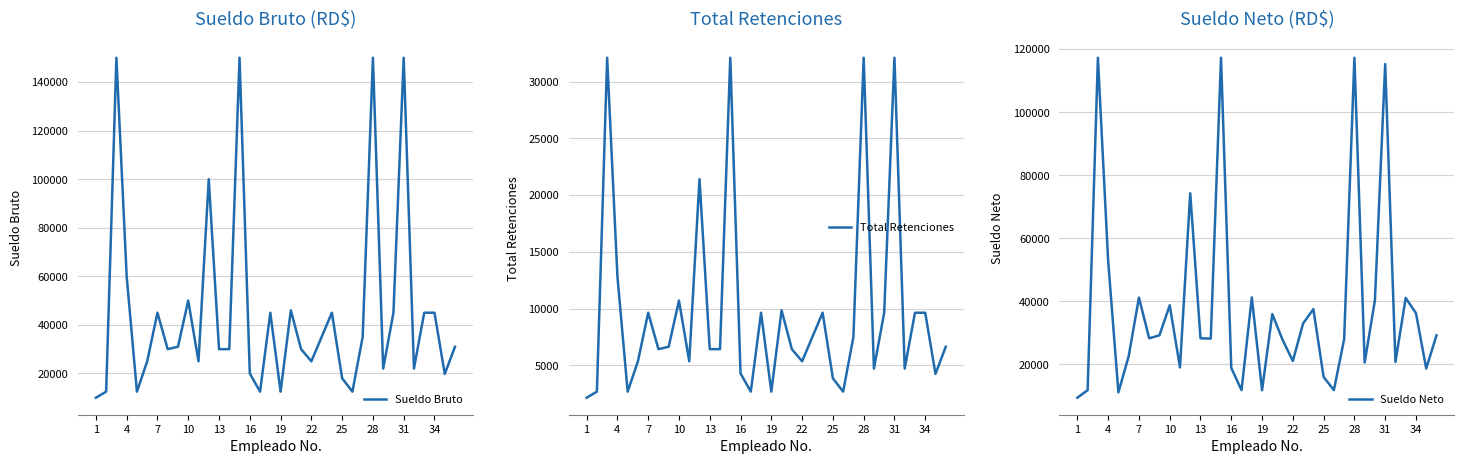

How many interior local peaks does the Sueldo Bruto series have?

10